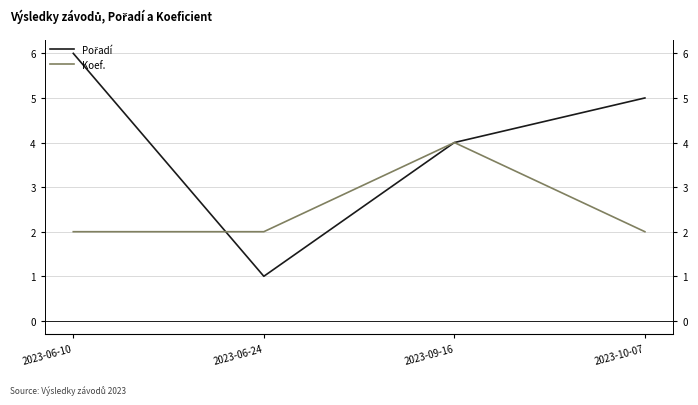

Which has a higher value, 2023-10-07 or 2023-09-16?

2023-10-07